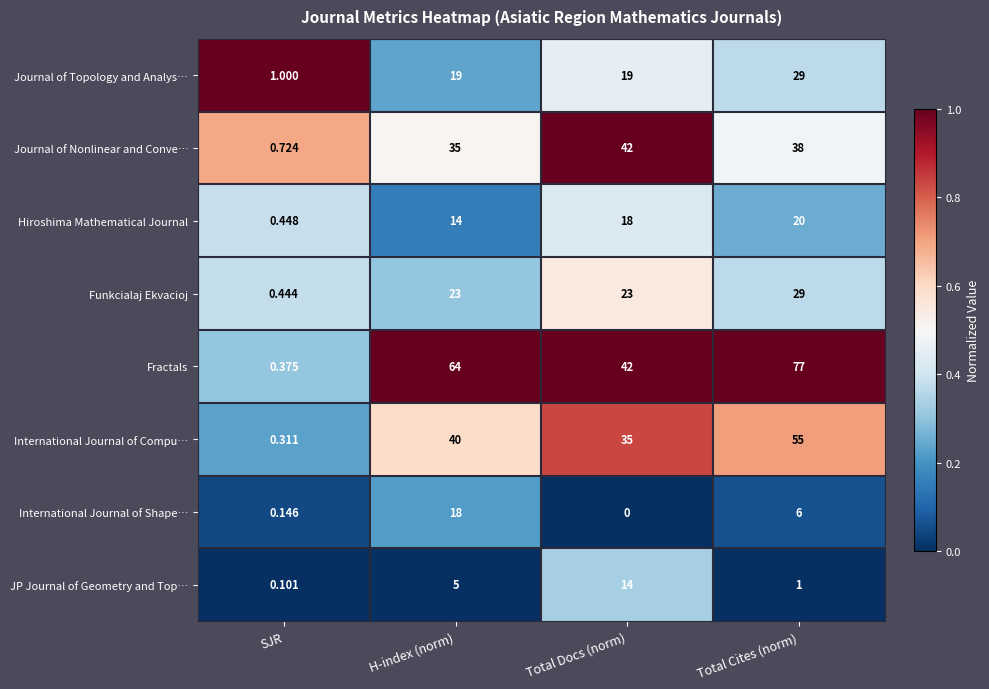

Where is Hiroshima Mathematical Journal nearest to the value 10?

H-index (norm)